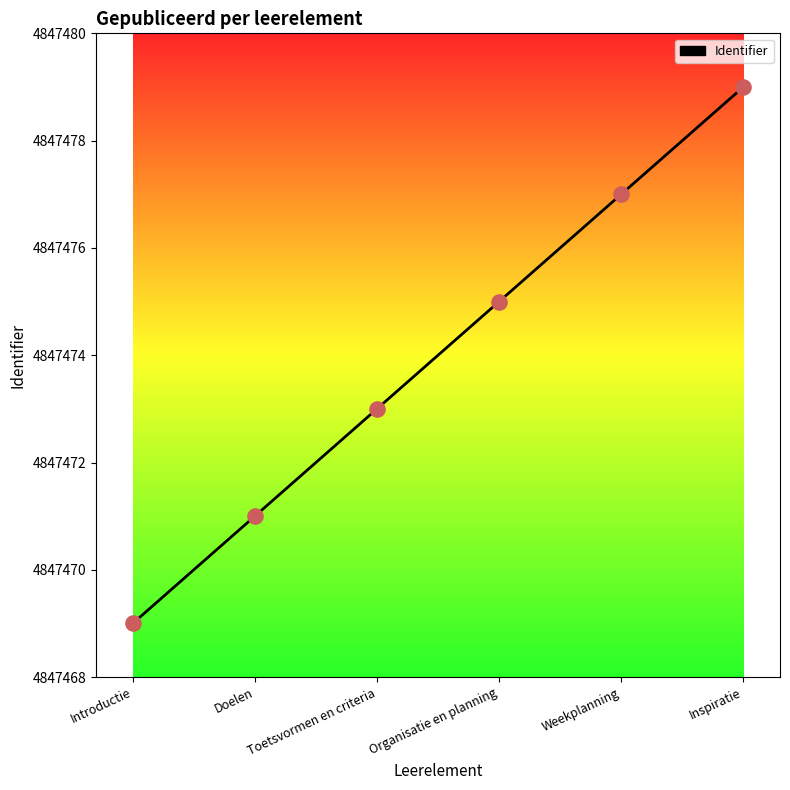

Between Introductie and Organisatie en planning, which is larger?

Organisatie en planning